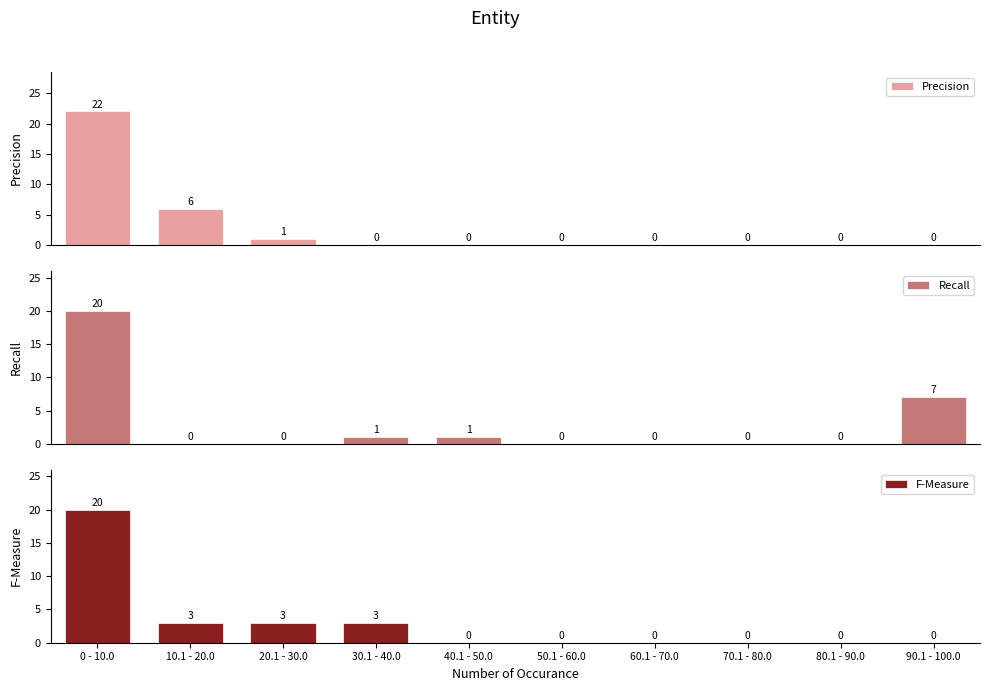

How many bars are there in total?

30